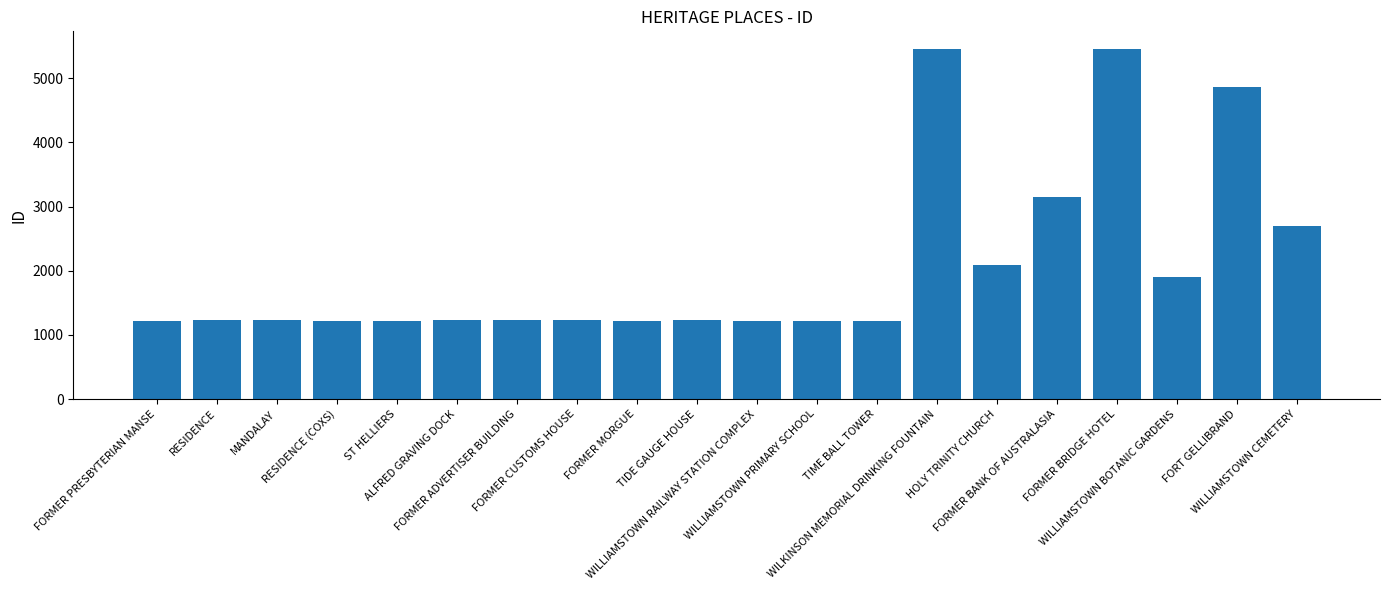

What position from the left is FORMER PRESBYTERIAN MANSE?

1